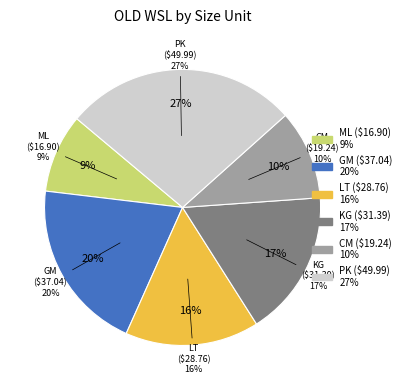

Does PK account for over 50% of the chart?

No